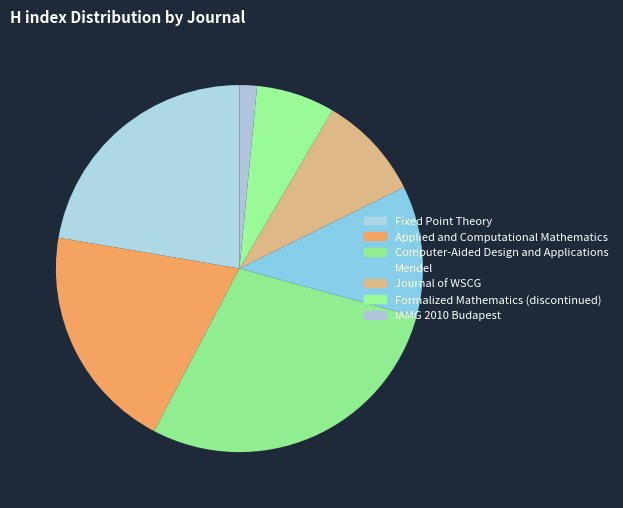

How many segments does this pie chart have?

7